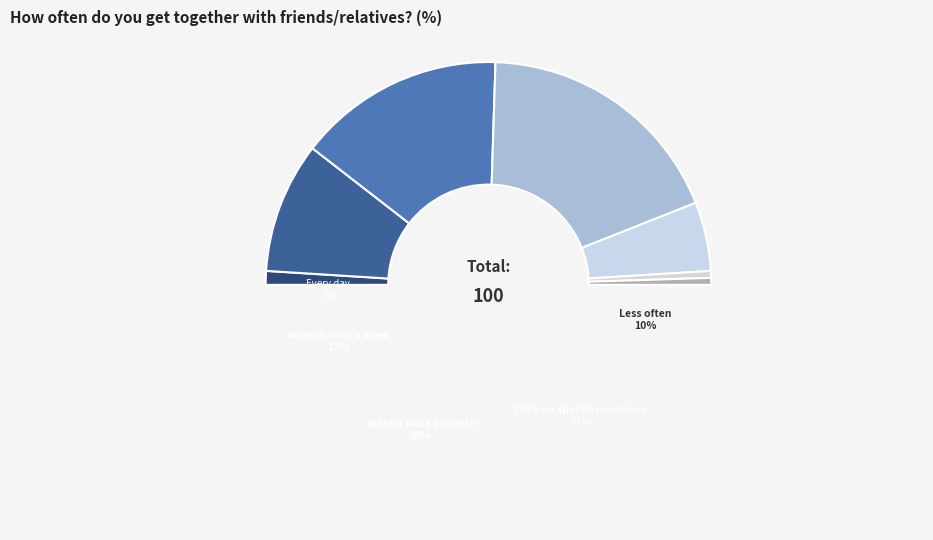

Do Never and DK/RA together represent more than half of the pie?

No